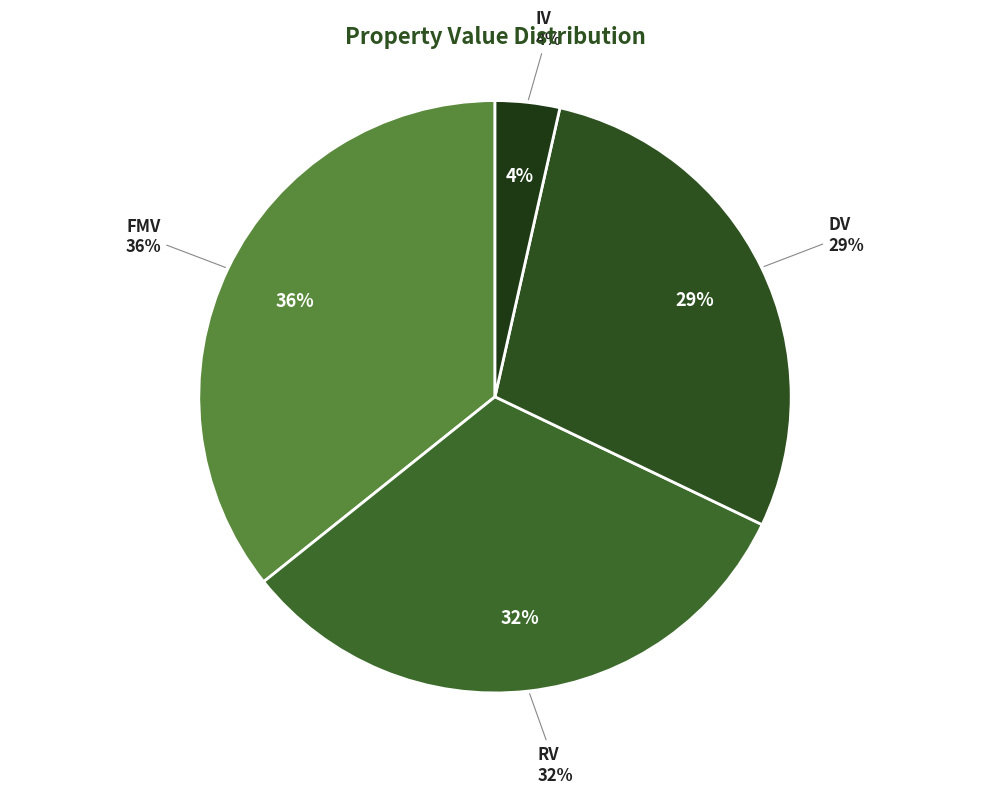

True or false: FMV accounts for 21% of the total.

False